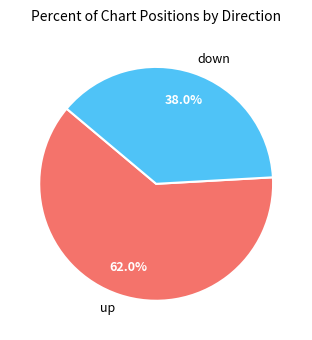

What percentage is the down slice, to the nearest percent?

38%